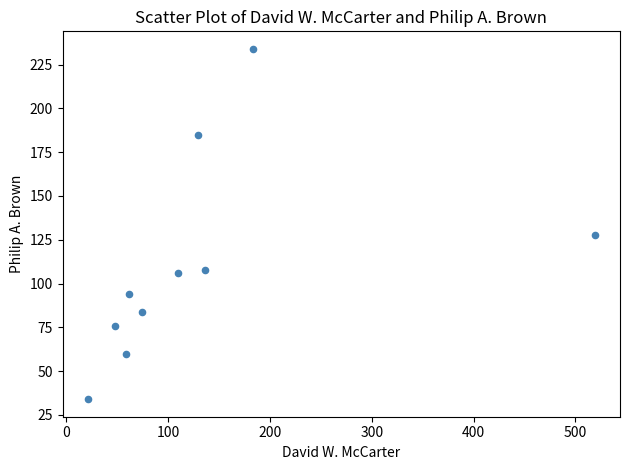

What Y value in the scatter plot is closest to 134?

128